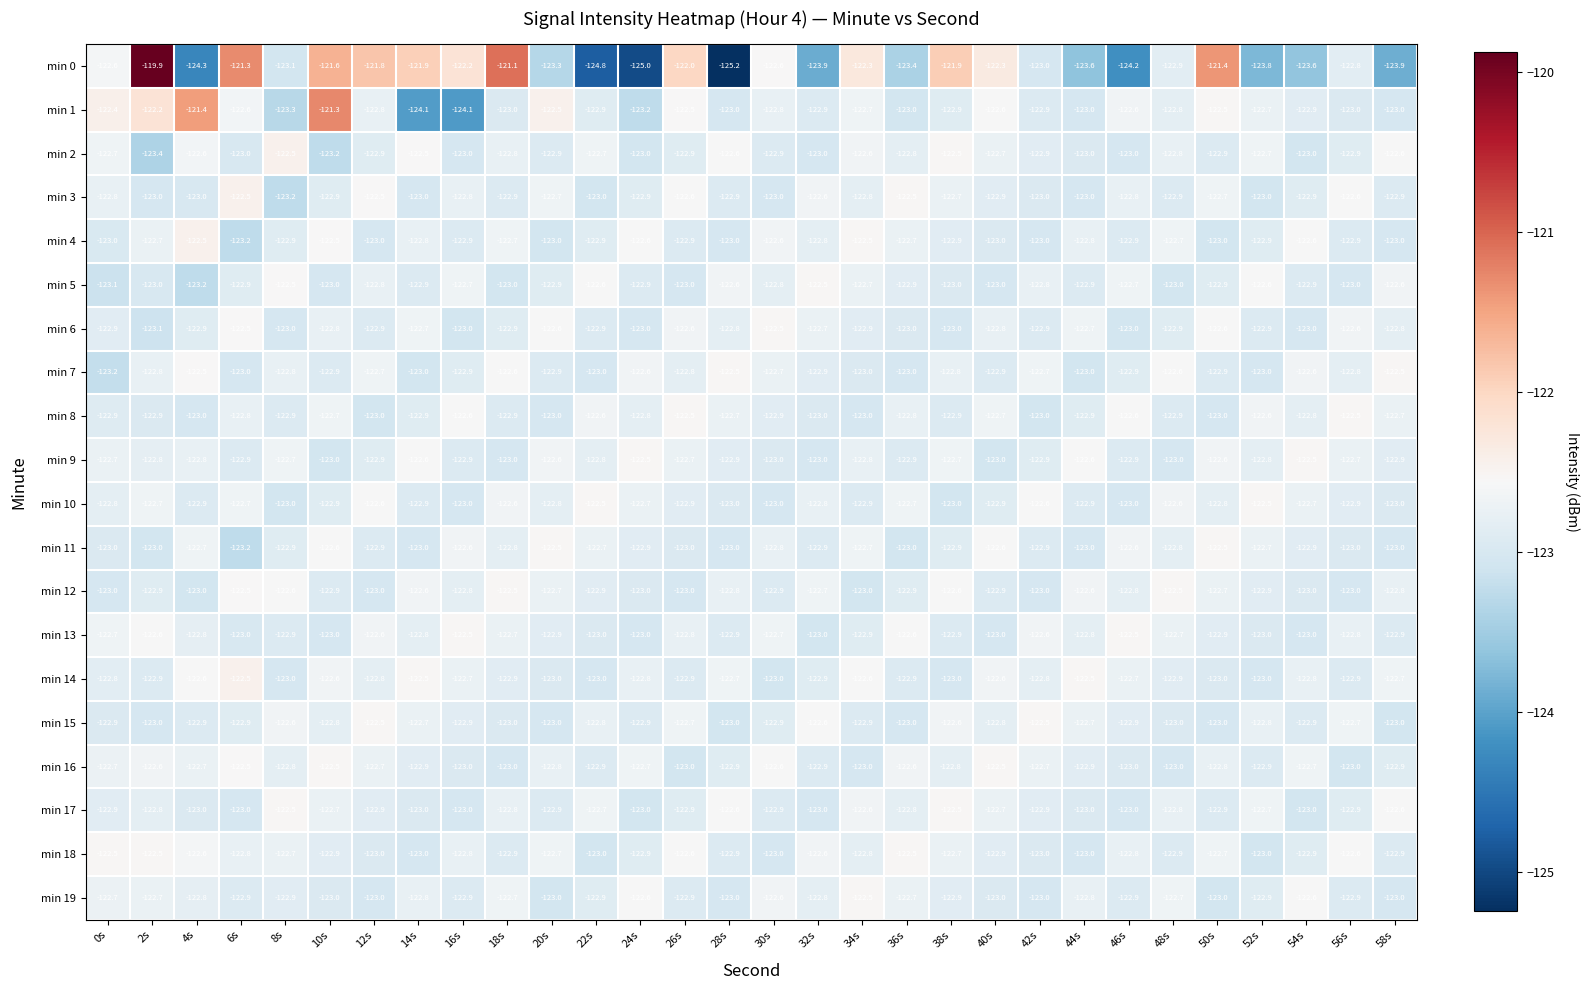

Which series has the largest total across all categories?

min 1